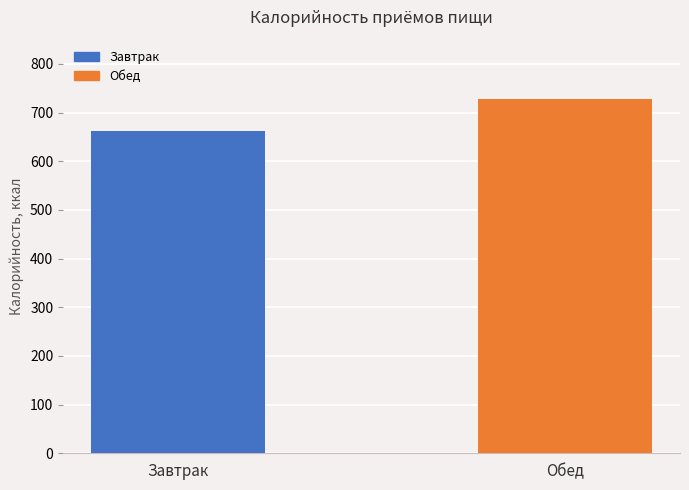

What is the average value?

695.2